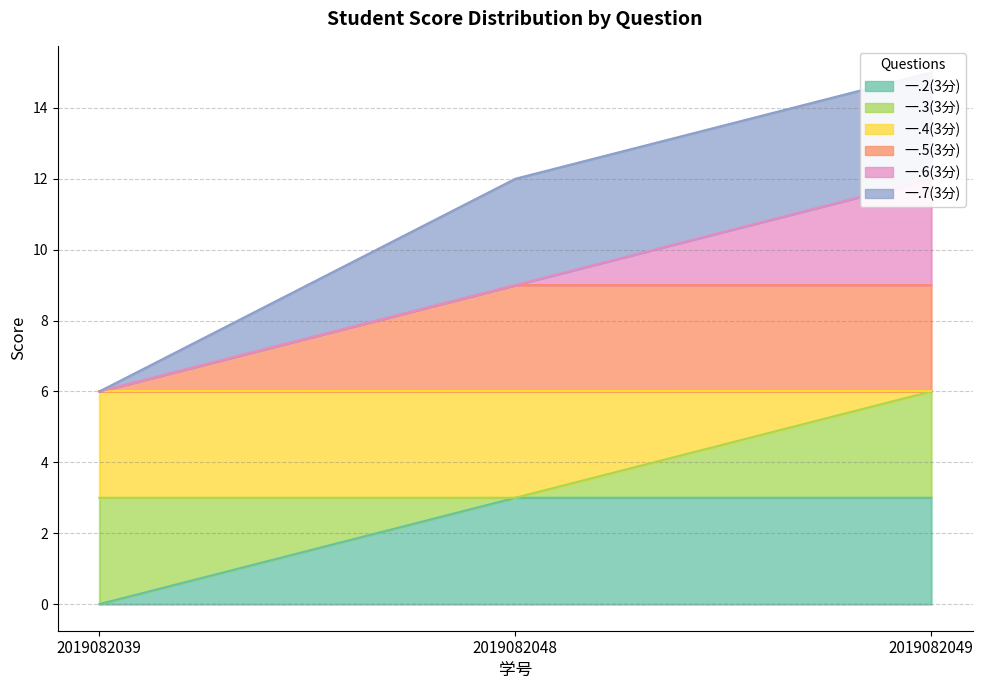

What is the value of the 一.5(3分) point at the 3rd from the left?

9